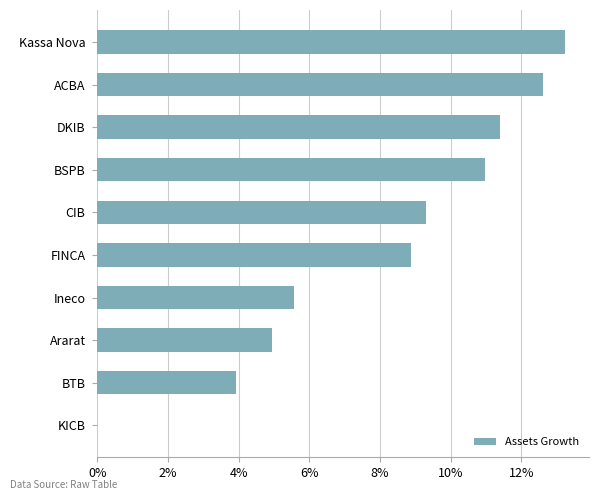

What is the sum of all values?

80.3